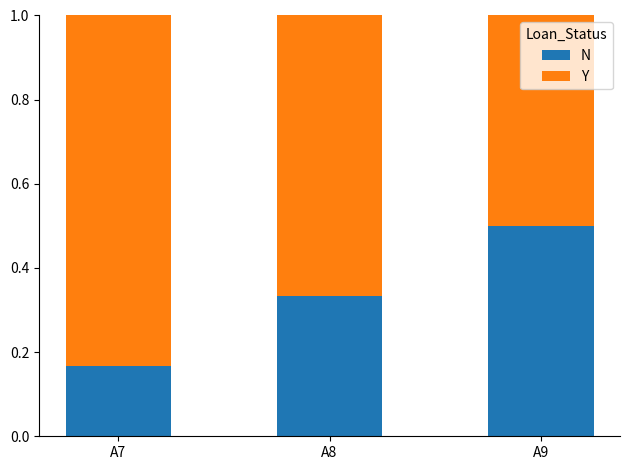

Count the N values in the range 0 to 1.

3